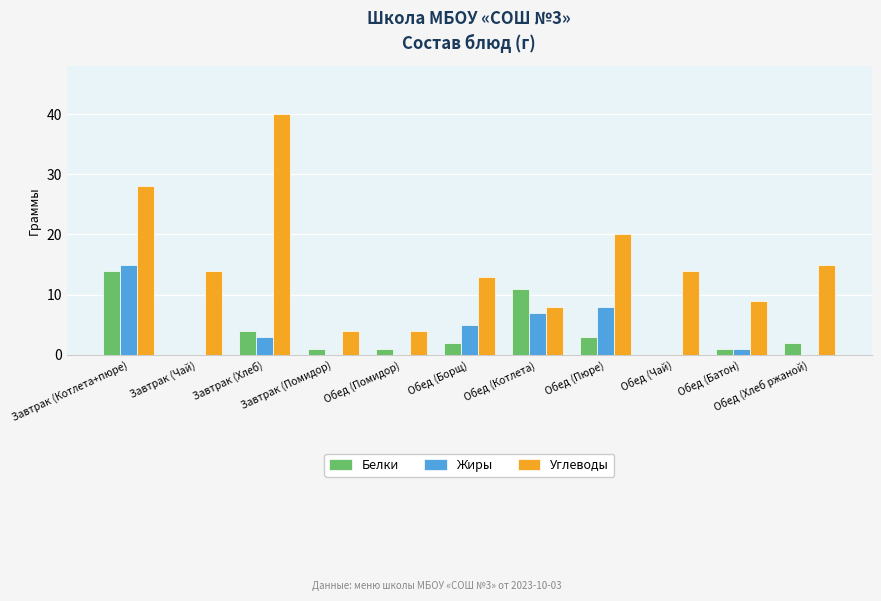

What is the greatest value displayed?

40